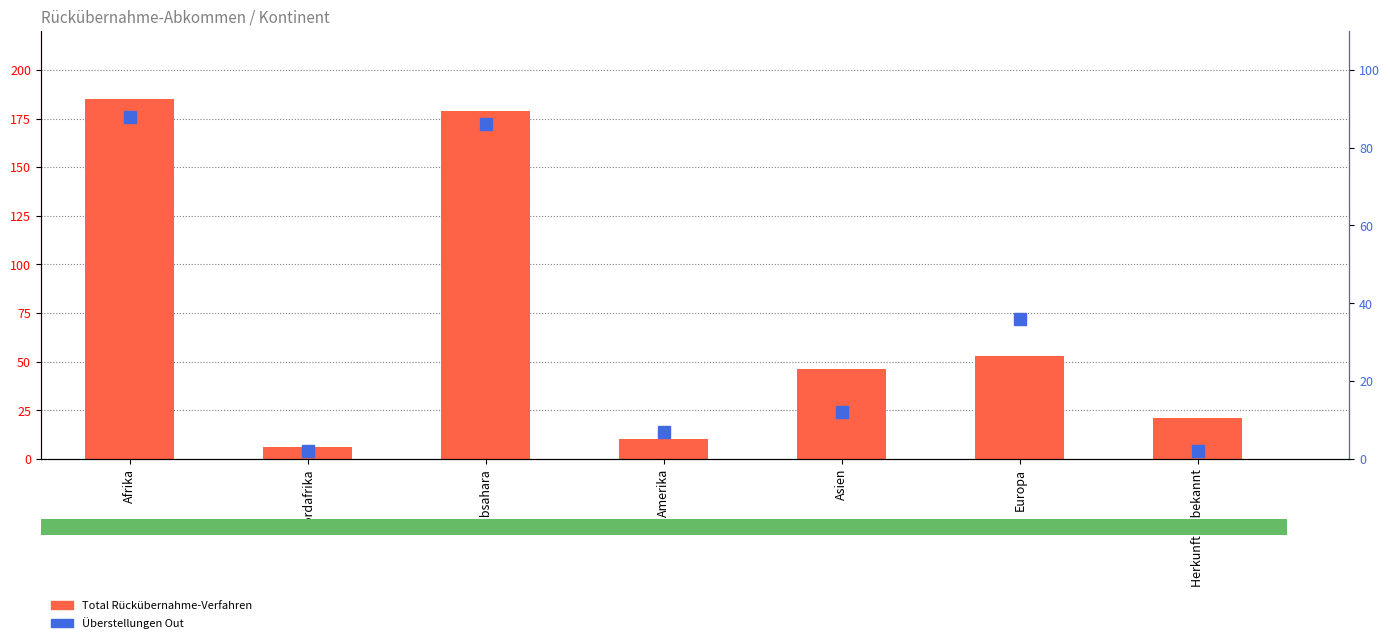

At how many categories does at least one series exceed 170?

2